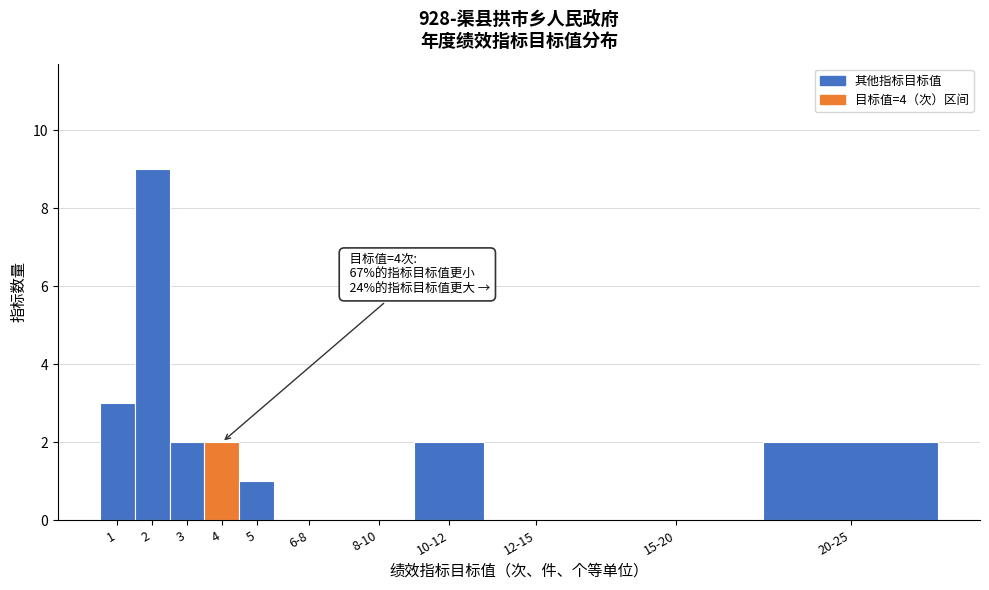

Reading left to right, list all the values displayed in this chart.

1=3	2=9	3=2	4=2	5=1	6-8=0	8-10=0	10-12=2	12-15=0	15-20=0	20-25=2